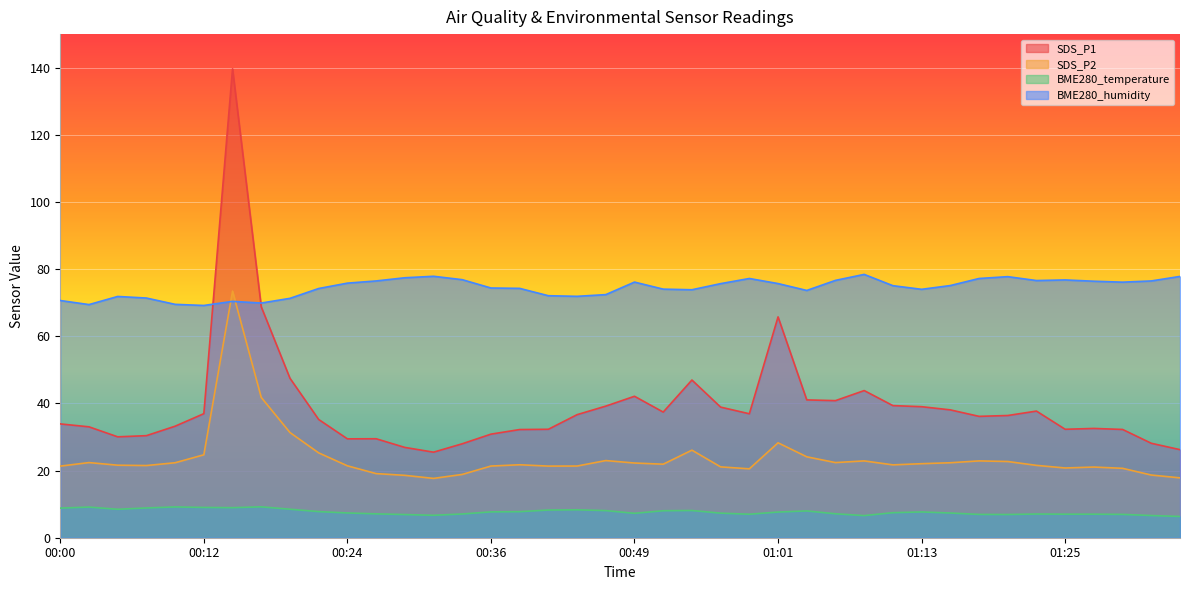

What value does the SDS_P2 series have at 01:23?

21.6